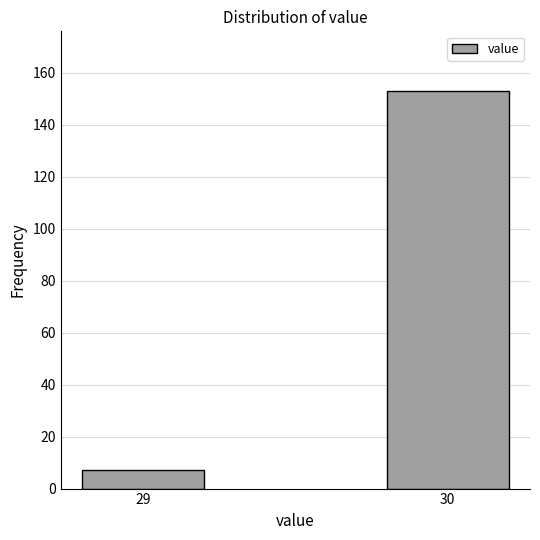

Reading right to left, transcribe all the data shown in this chart.

153	7